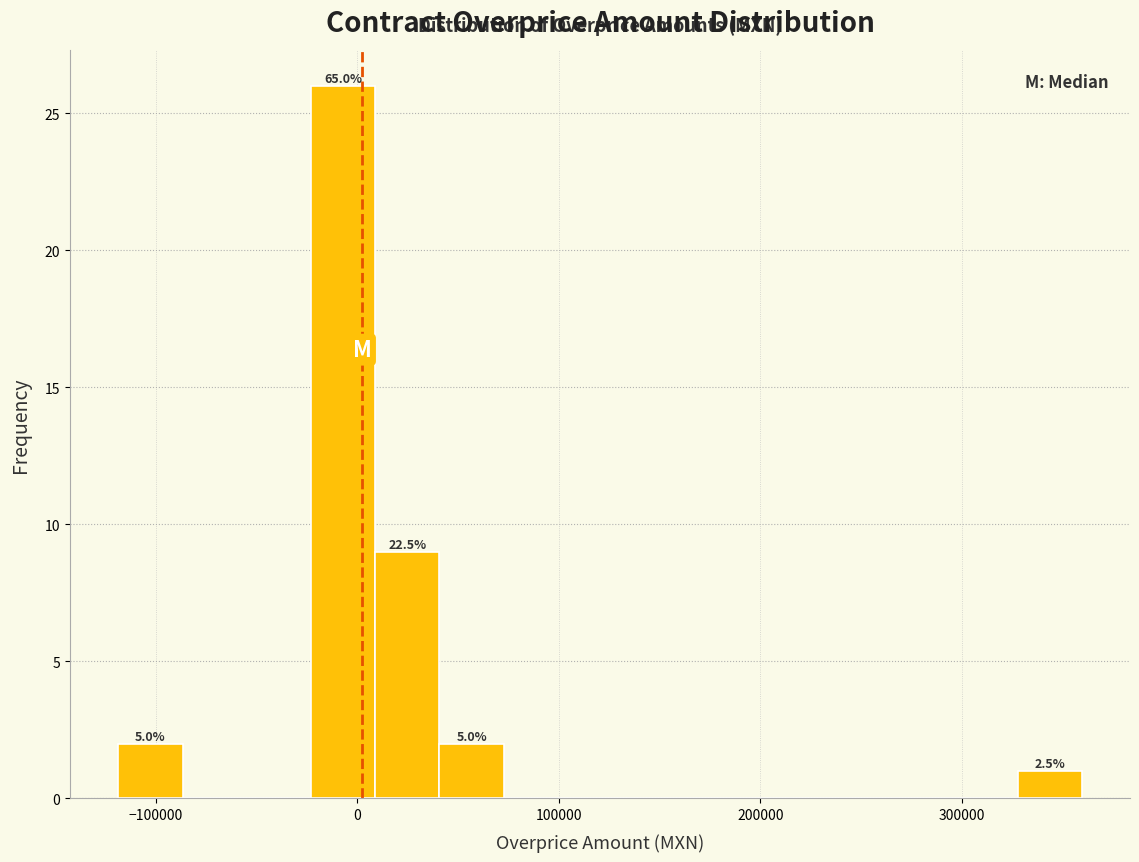

Around what value on the x-axis is the tallest bar? Give the approximate position of its centre, as read against the axis.

-10000